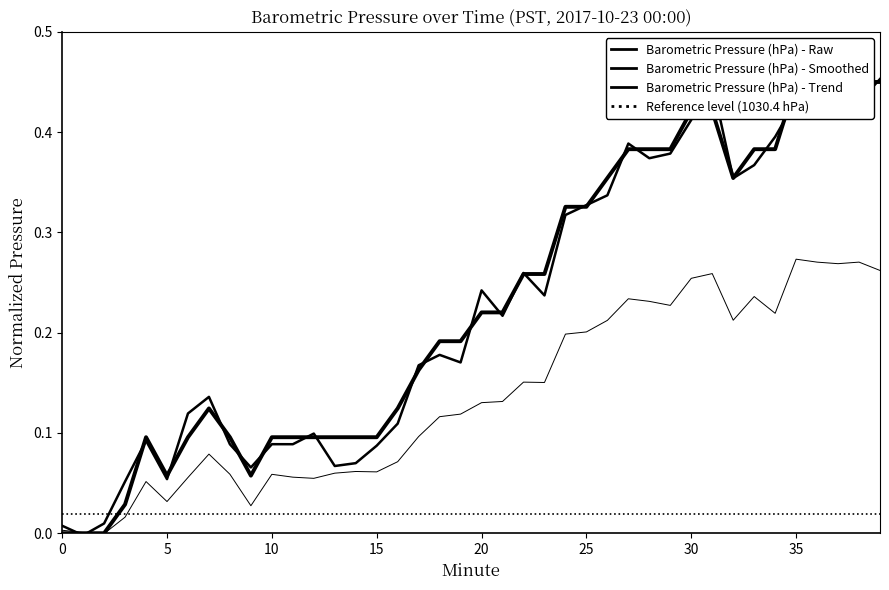

What is the sum of all values?

9.1